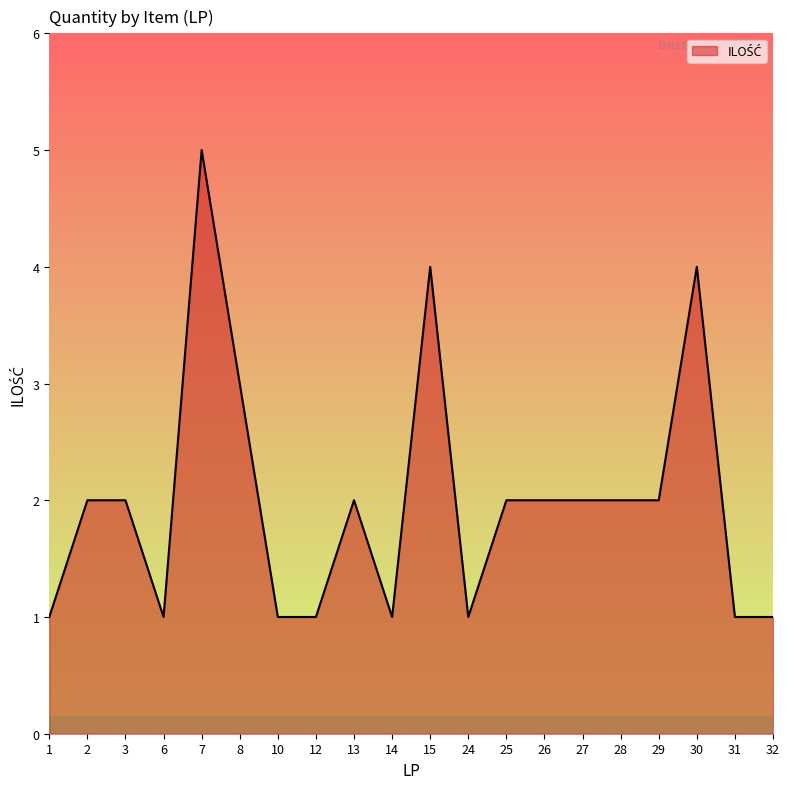

Reading left to right, extract all data points from this chart.

1	2	2	1	5	3	1	1	2	1	4	1	2	2	2	2	2	4	1	1